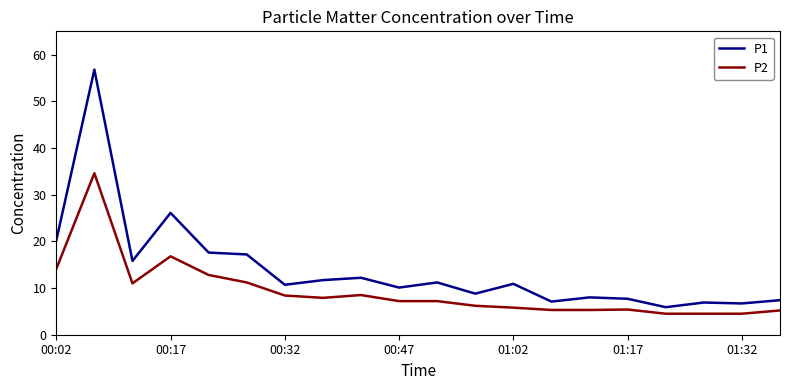

Which series has the largest total across all categories?

P1